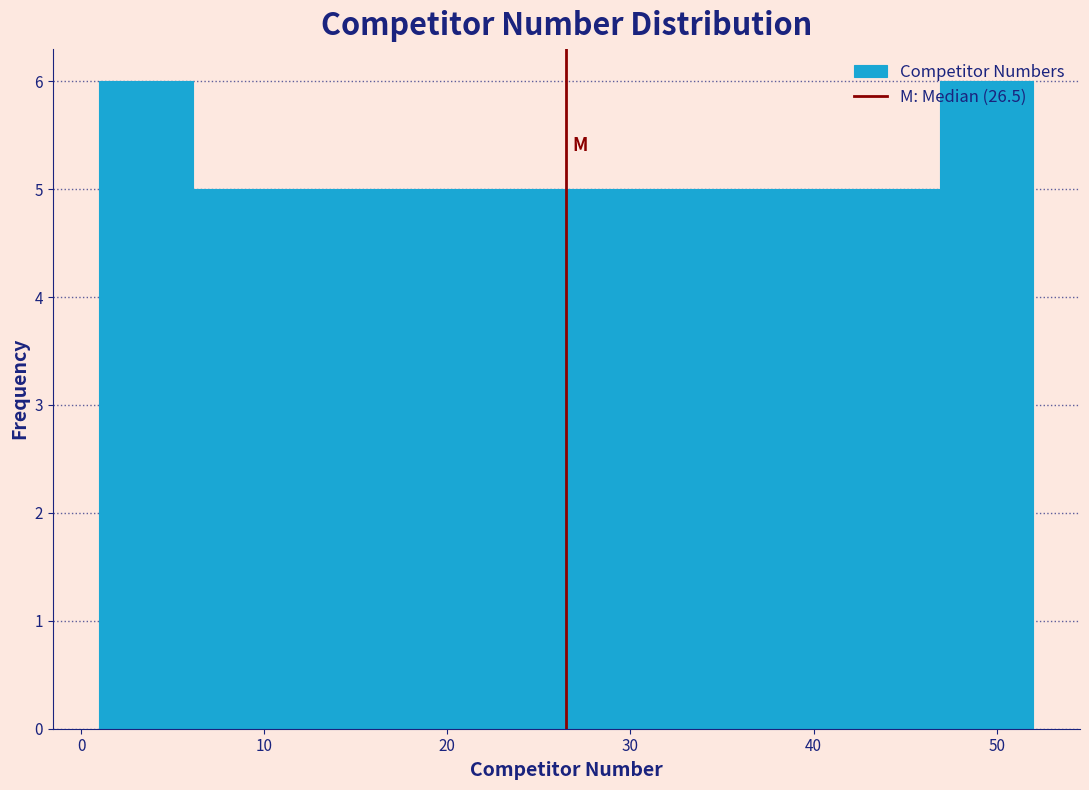

Reading left to right, list every bar in this chart as the range it spans on the x-axis followed by its height. Neither the bar edges nor the heights are printed on the chart, so give them approximately, as read against the axes.

1.0 to 6.1: 6
6.1 to 11.2: 5
11.2 to 16.3: 5
16.3 to 21.4: 5
21.4 to 26.5: 5
26.5 to 31.6: 5
31.6 to 36.7: 5
36.7 to 41.8: 5
41.8 to 46.9: 5
46.9 to 52.0: 6